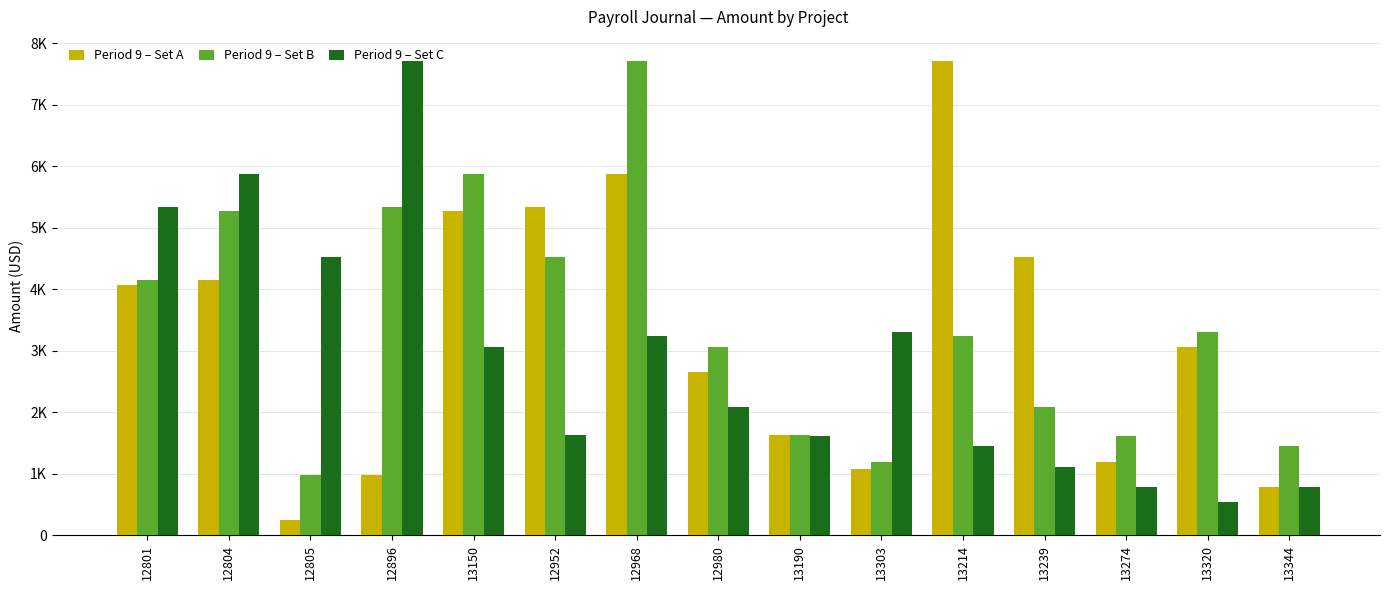

Does the chart contain stacked bars?

No